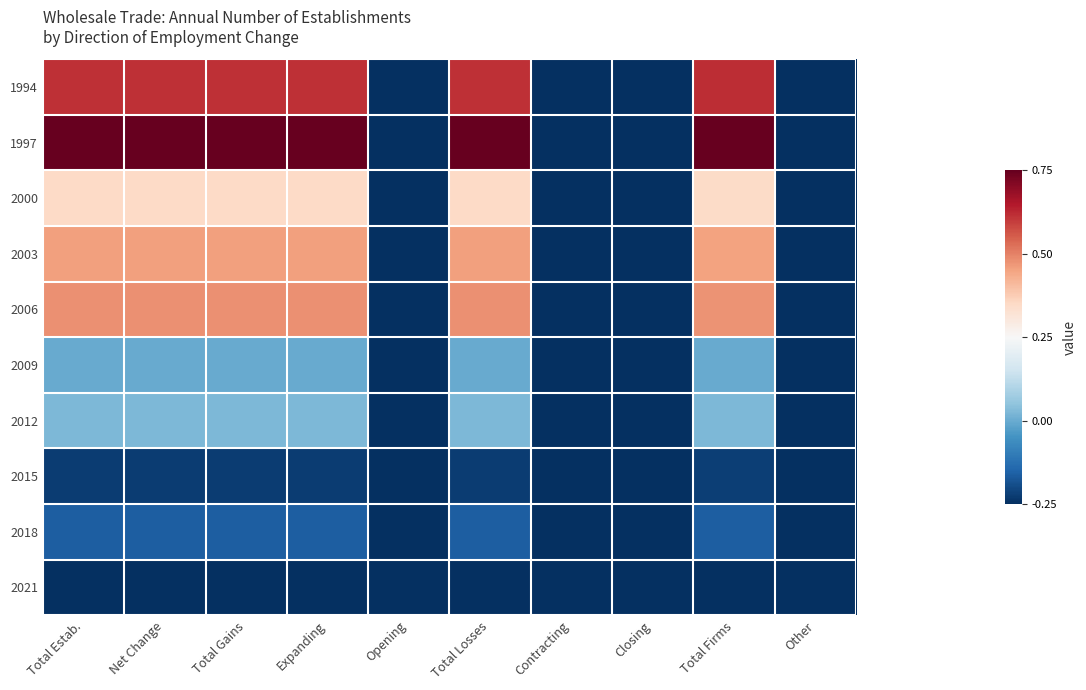

Between Contracting and Net Change, which is larger?

Net Change